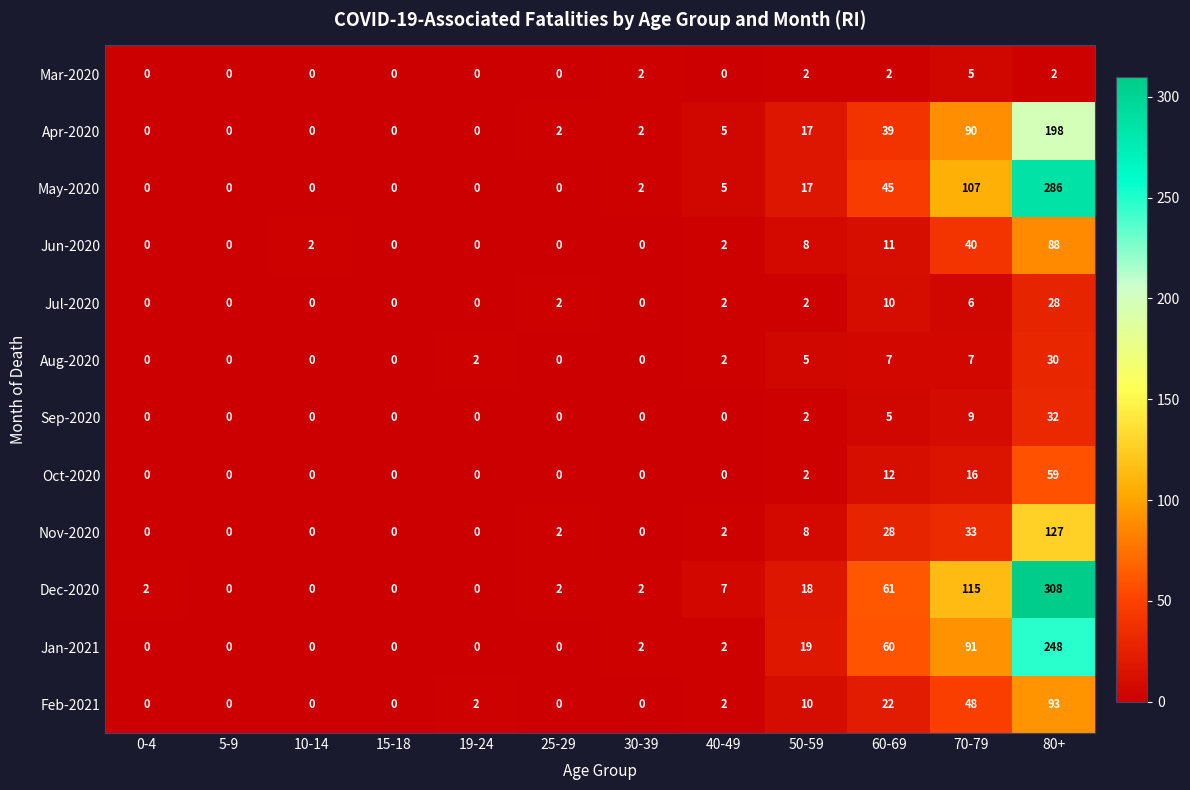

At how many categories does at least one series exceed 159?

1